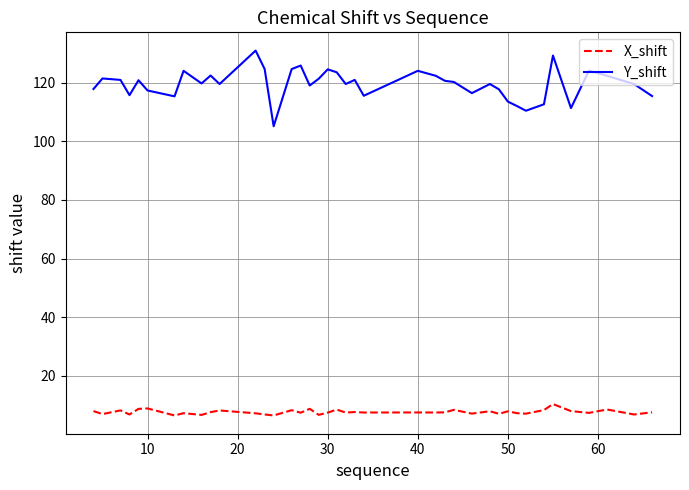

True or false: X_shift and Y_shift cross at least once.

False